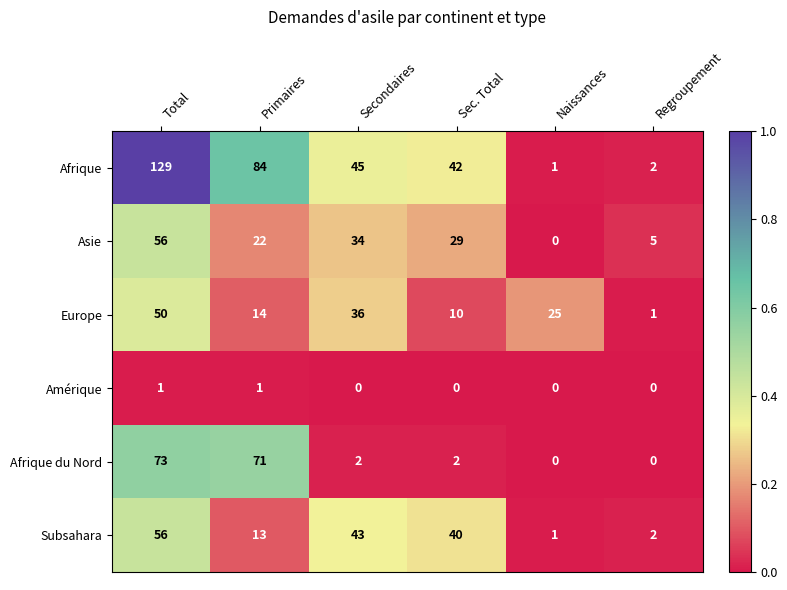

Count the number of categories in the chart.

6